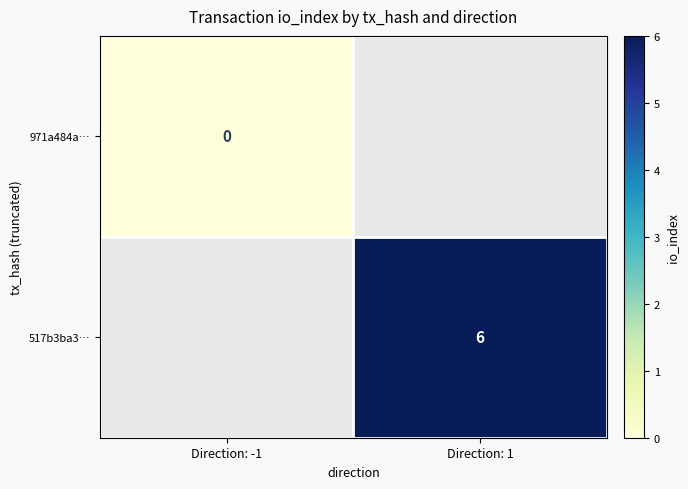

What is the maximum value shown in the chart?

6.0